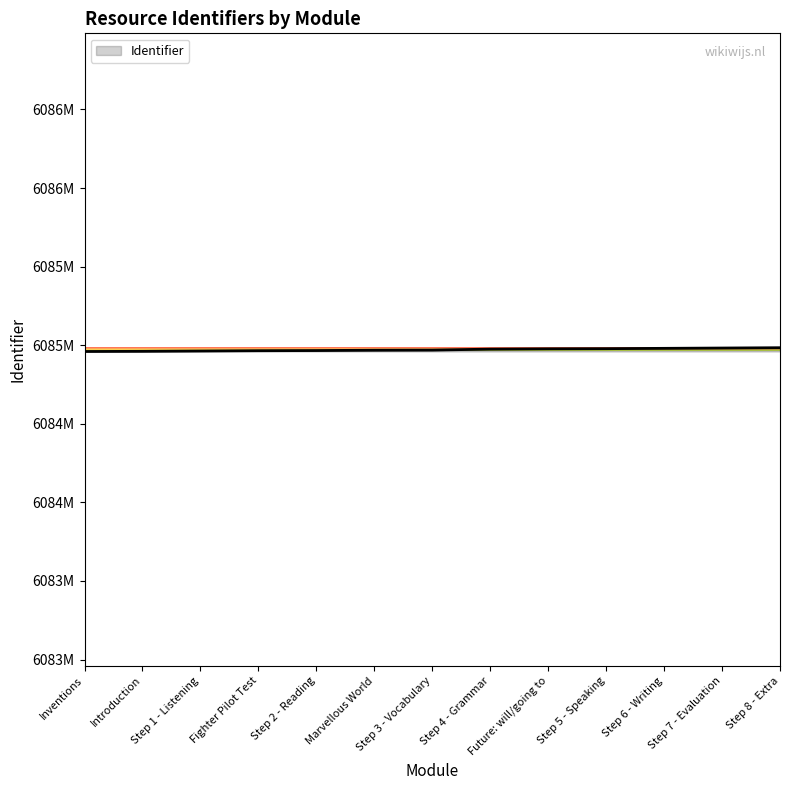

True or false: the data shows 6084965 at Fighter Pilot Test.

True